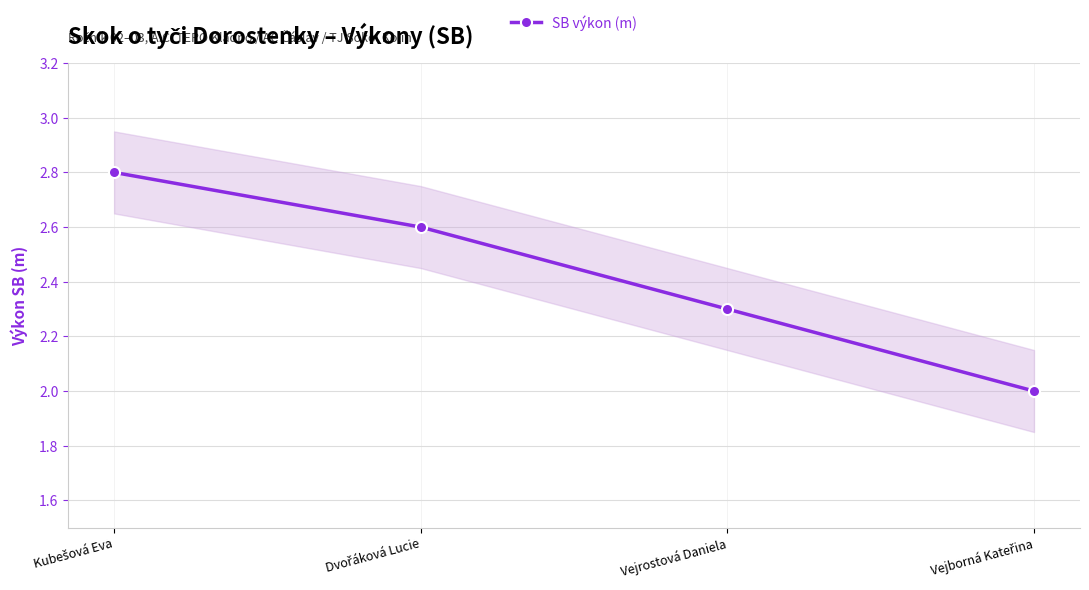

True or false: the data shows 1.8 at Kubešová Eva.

False